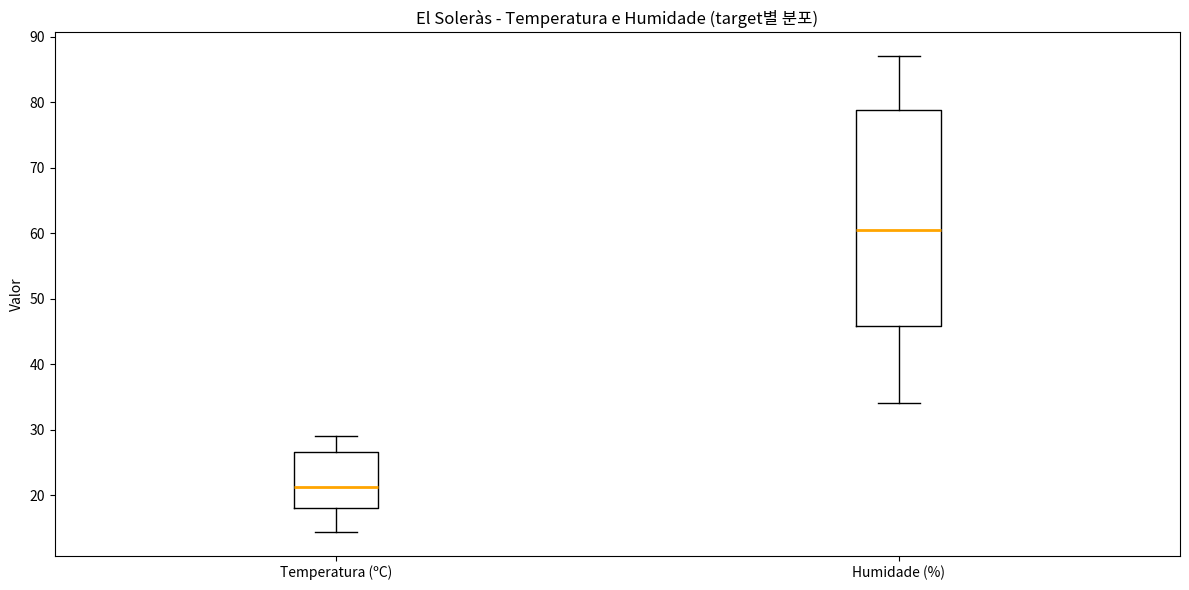

Reading left to right, transcribe this box plot: for each box, give where its median line is, the range the box spans, and where its two whiskers end, as read against the y-axis. The values are not printed on the chart, so give them approximately, as read against the axis.

Temperatura (ºC): median 21, box 18 to 27, whiskers 14 to 29
Humidade (%): median 61, box 46 to 79, whiskers 34 to 87